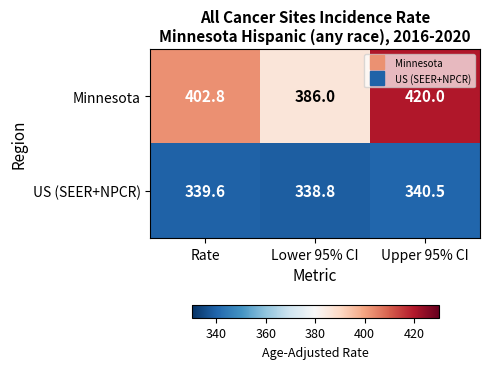

Which series has the widest spread of values?

Minnesota